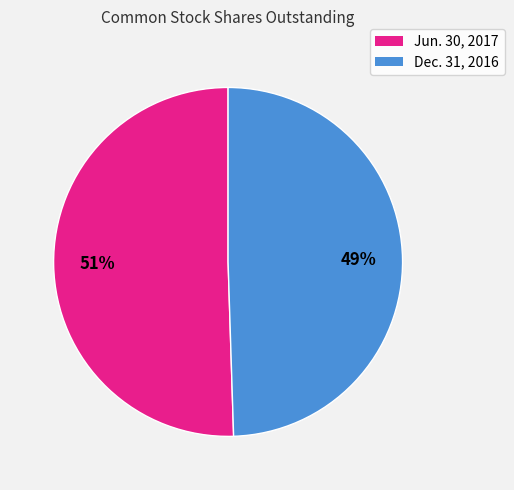

To the nearest percent, what is the average slice percentage?

50%